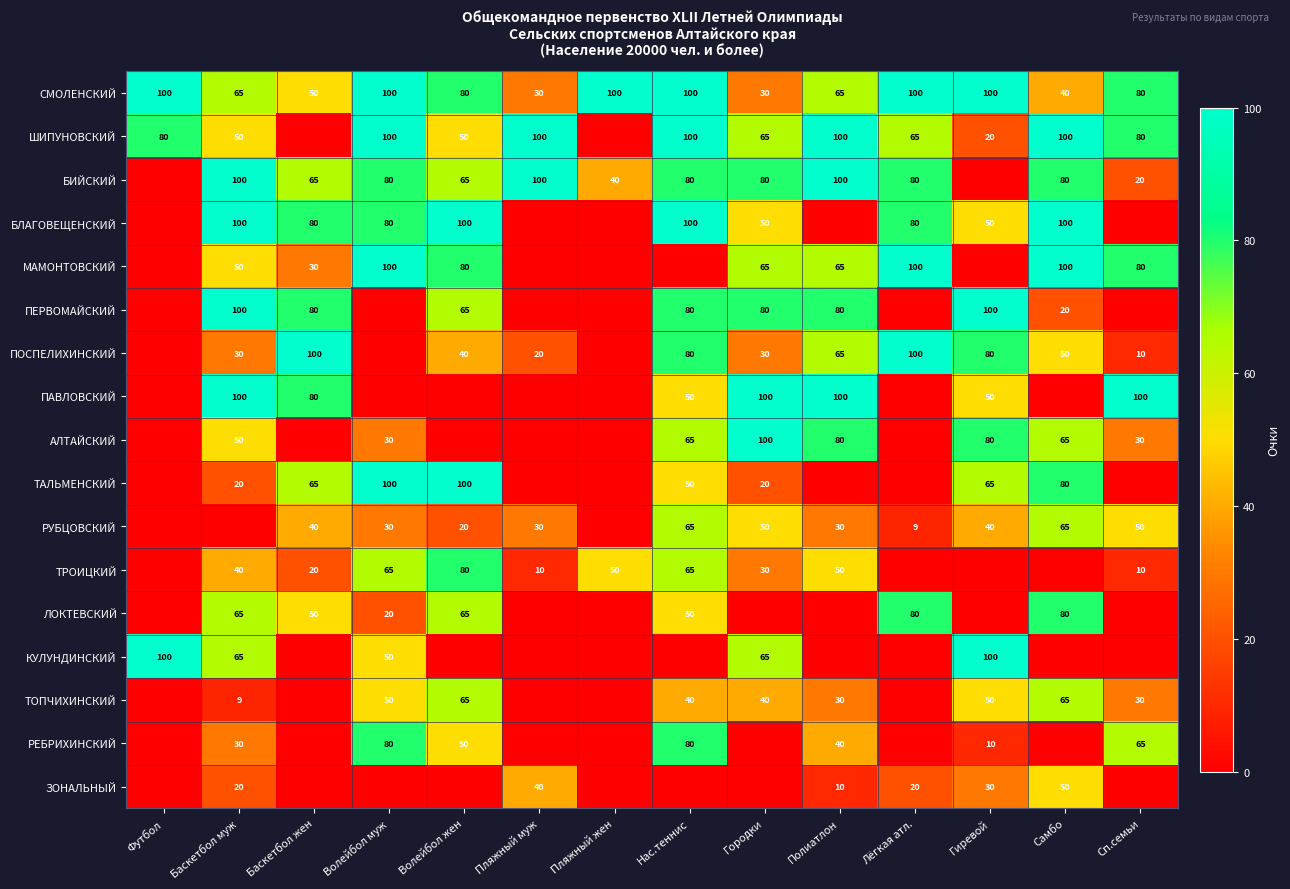

Is it true that БИЙСКИЙ equals 25 at Нас.теннис?

False